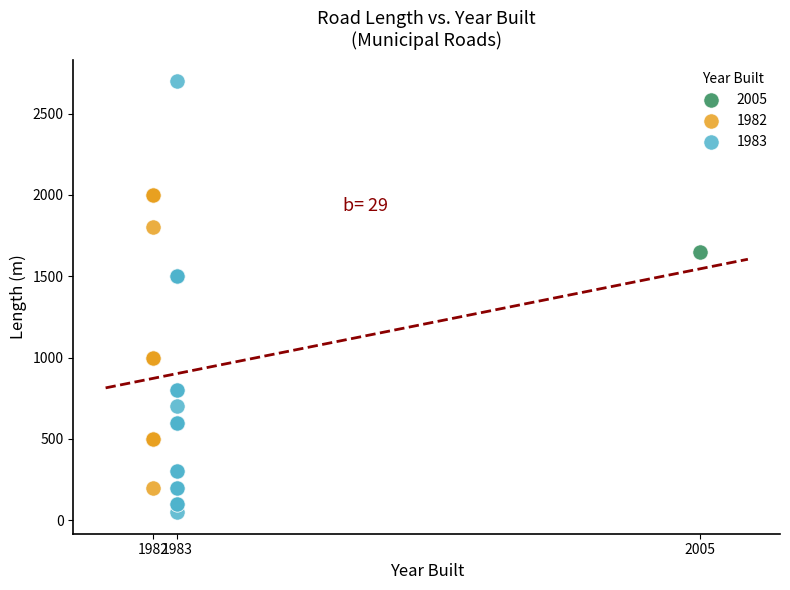

Which series reaches the maximum Y coordinate?

1983